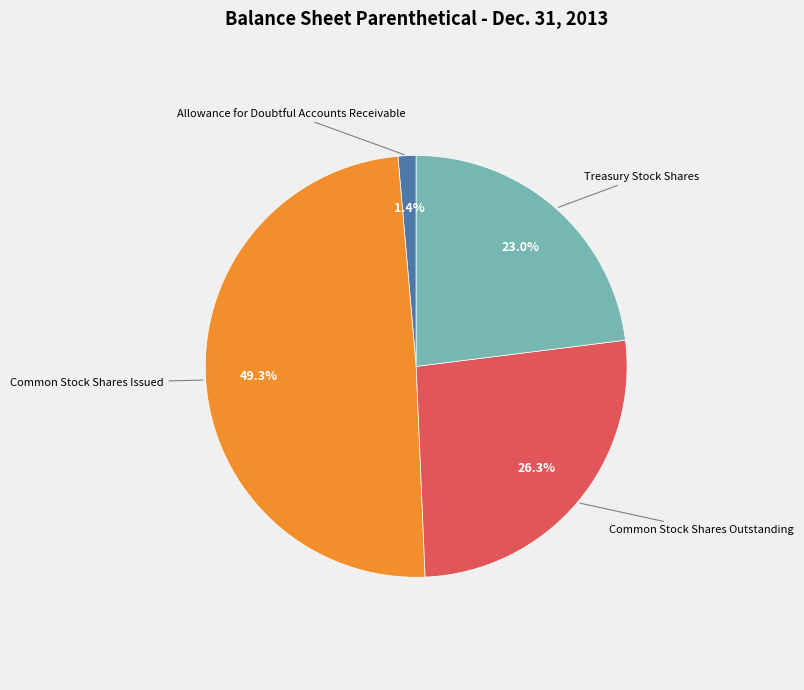

To the nearest percent, what is the difference between the largest and smallest slice percentages?

48%